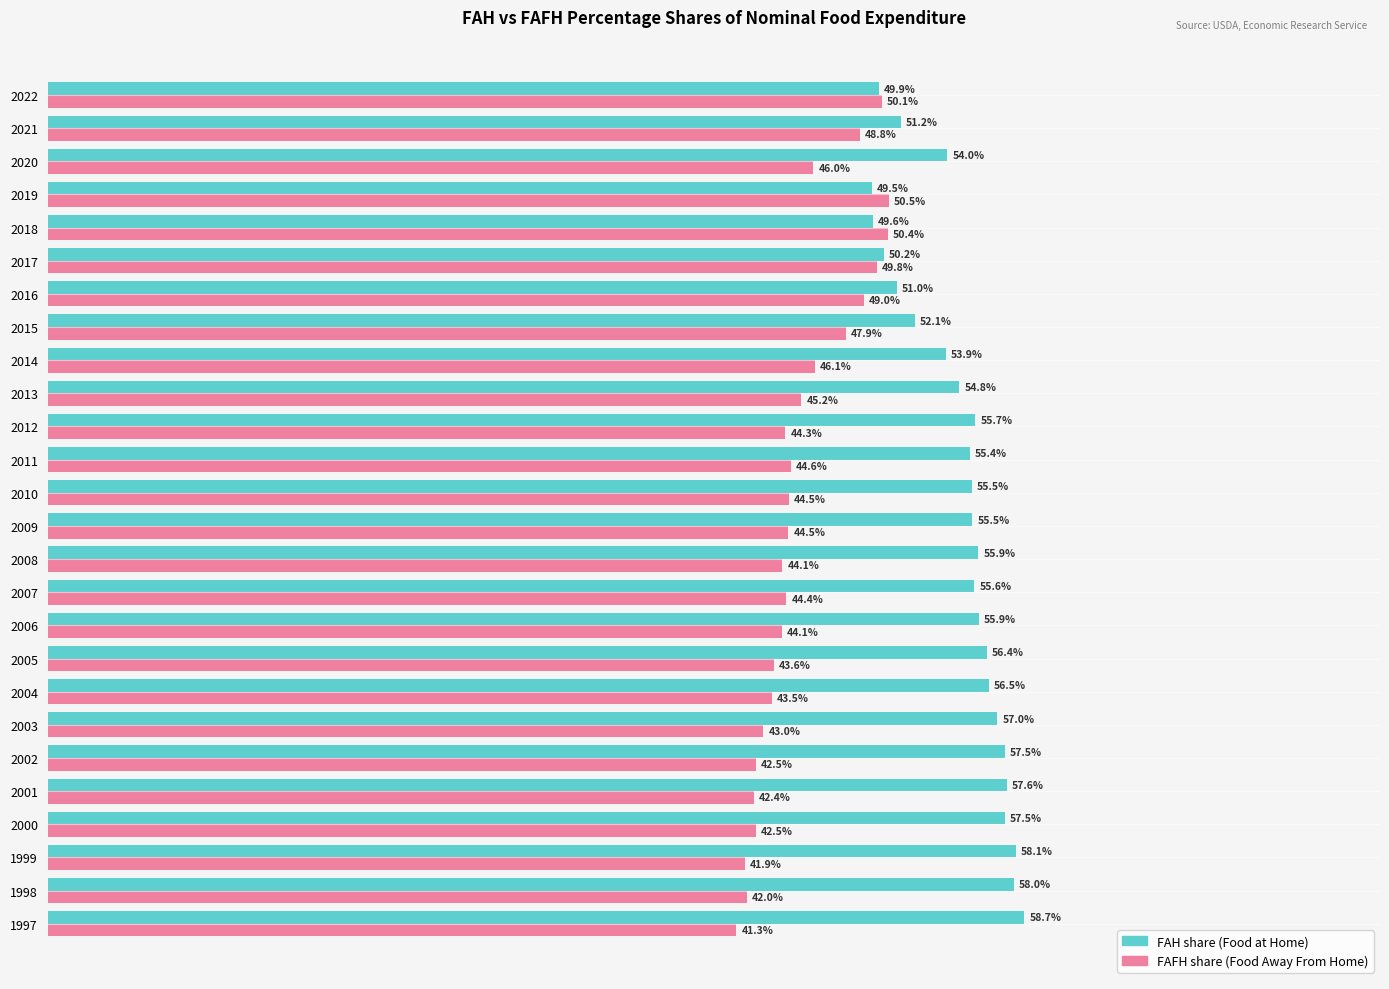

The FAH share series shows 23.3 at 2000. True or false?

False